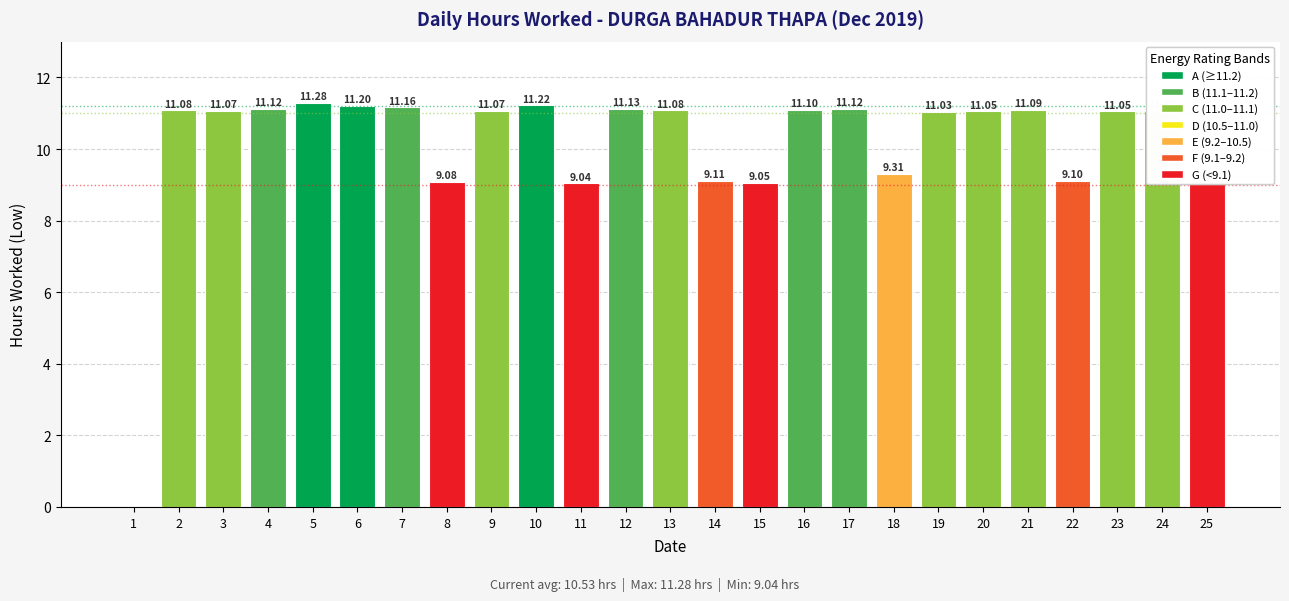

What is the greatest value displayed?

11.3